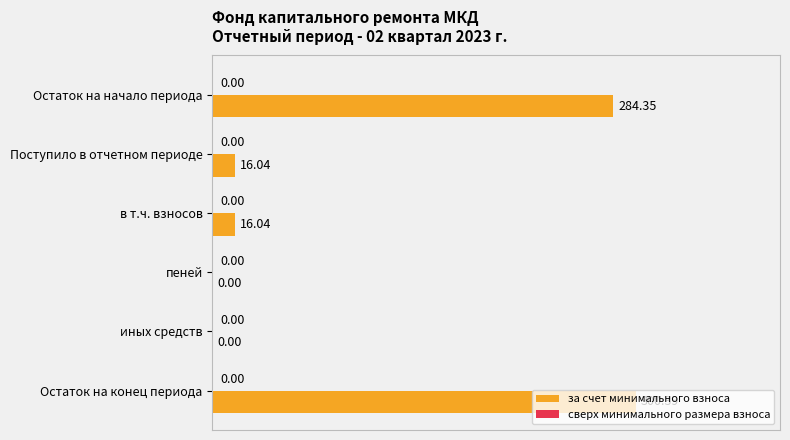

Count the number of data series in this chart.

1